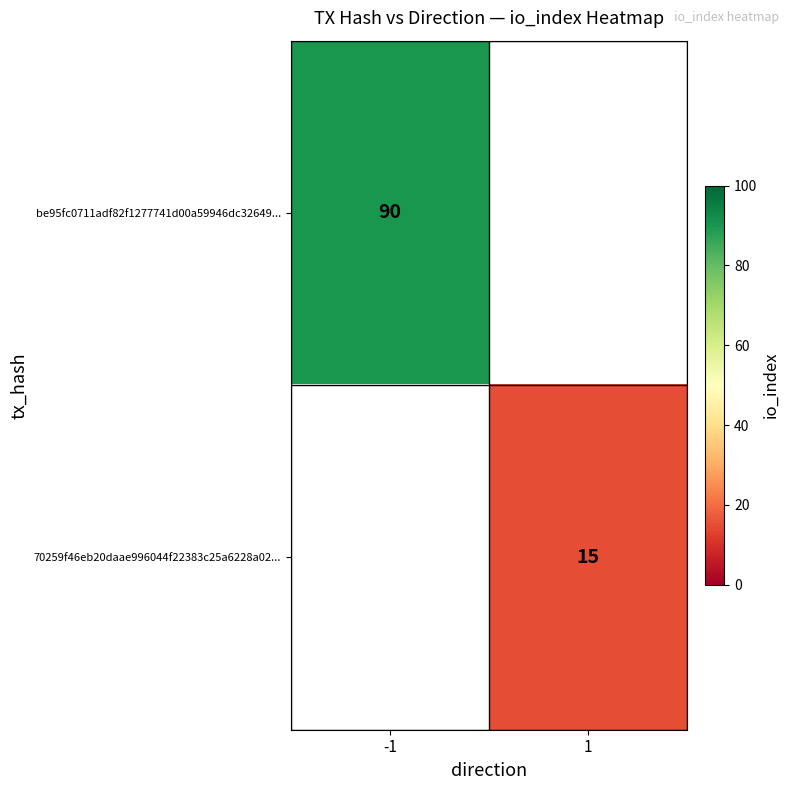

Count the number of categories in the chart.

2